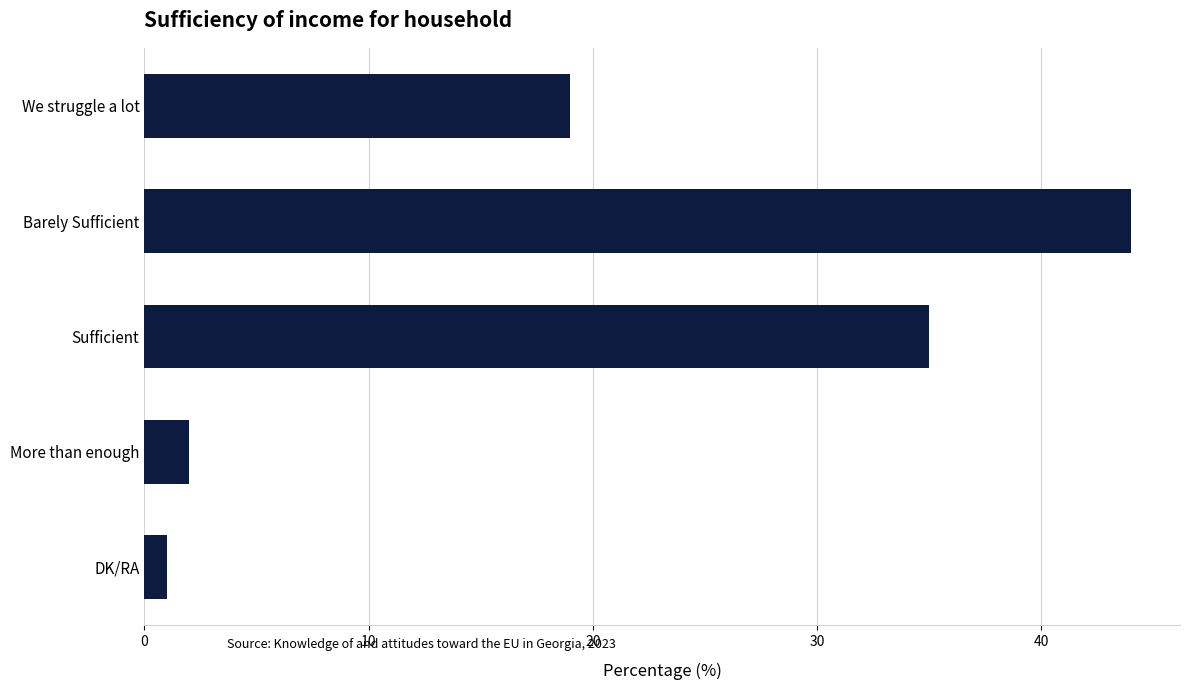

Reading top to bottom, extract all data points from this chart.

We struggle a lot=19	Barely Sufficient=44	Sufficient=35	More than enough=2	DK/RA=1